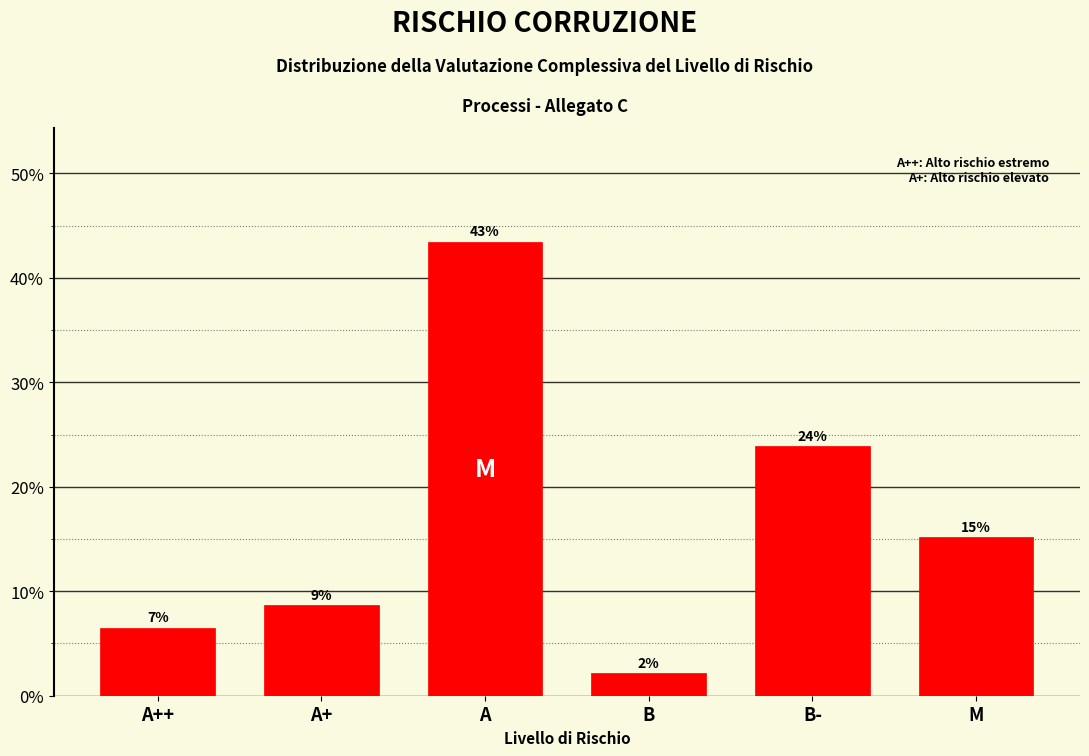

Are the bars horizontal?

No